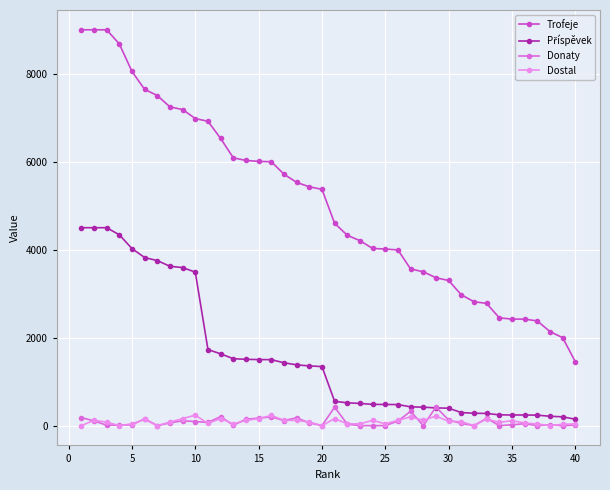

Which series has the largest range (max minus min)?

Trofeje